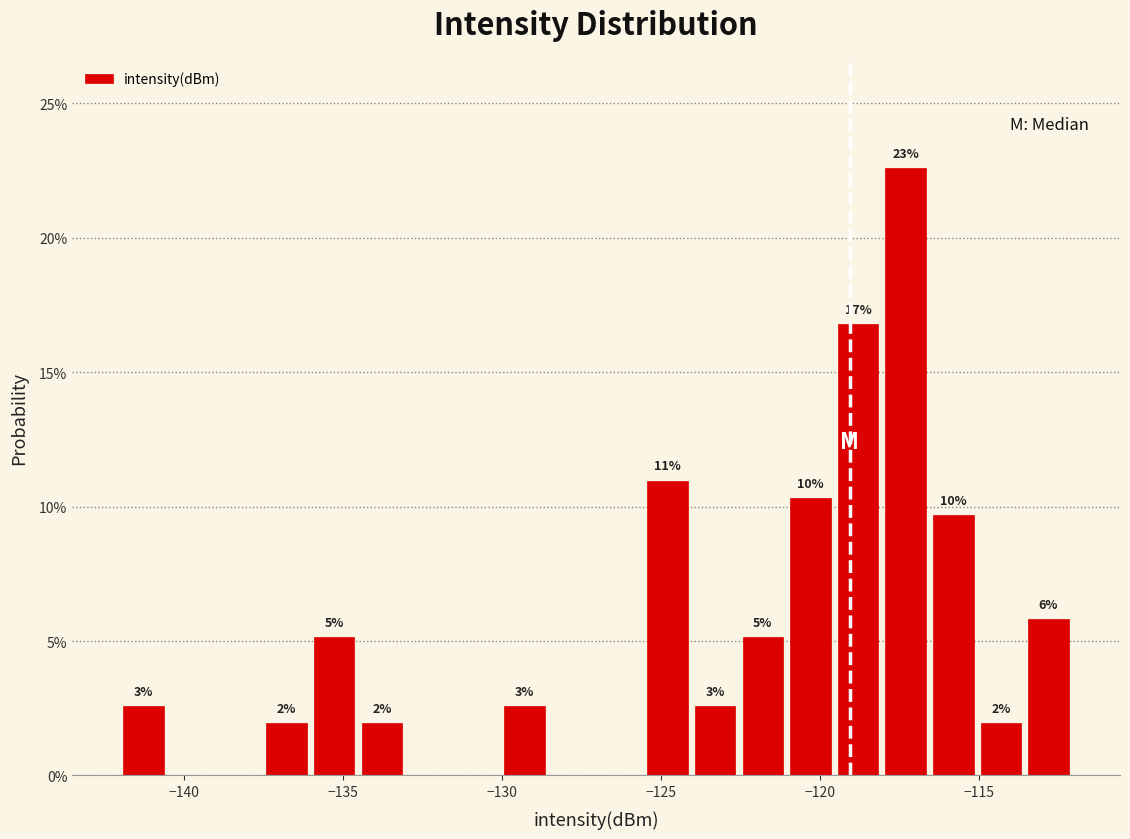

Around what value on the x-axis is the tallest bar? Give the approximate position of its centre, as read against the axis.

-117.5